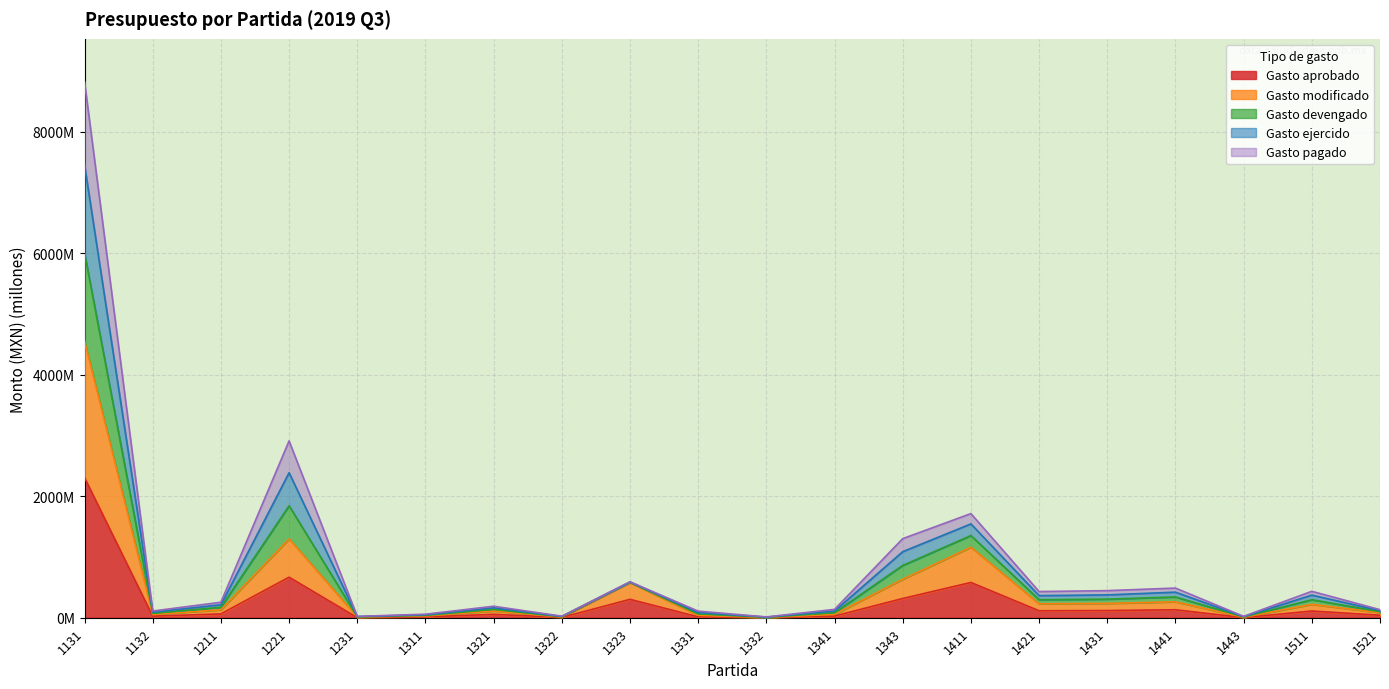

Is it true that Gasto devengado equals 110.3 at 1132?

True